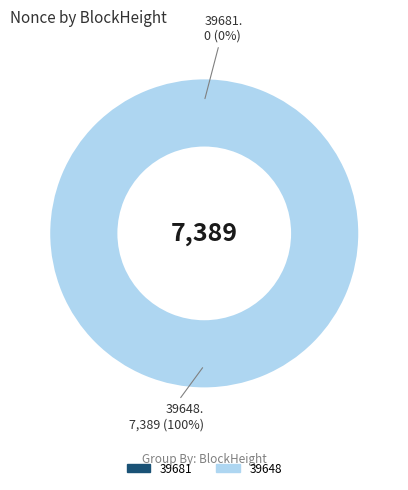

To the nearest percent, what is the difference between the largest and smallest slice percentages?

100%